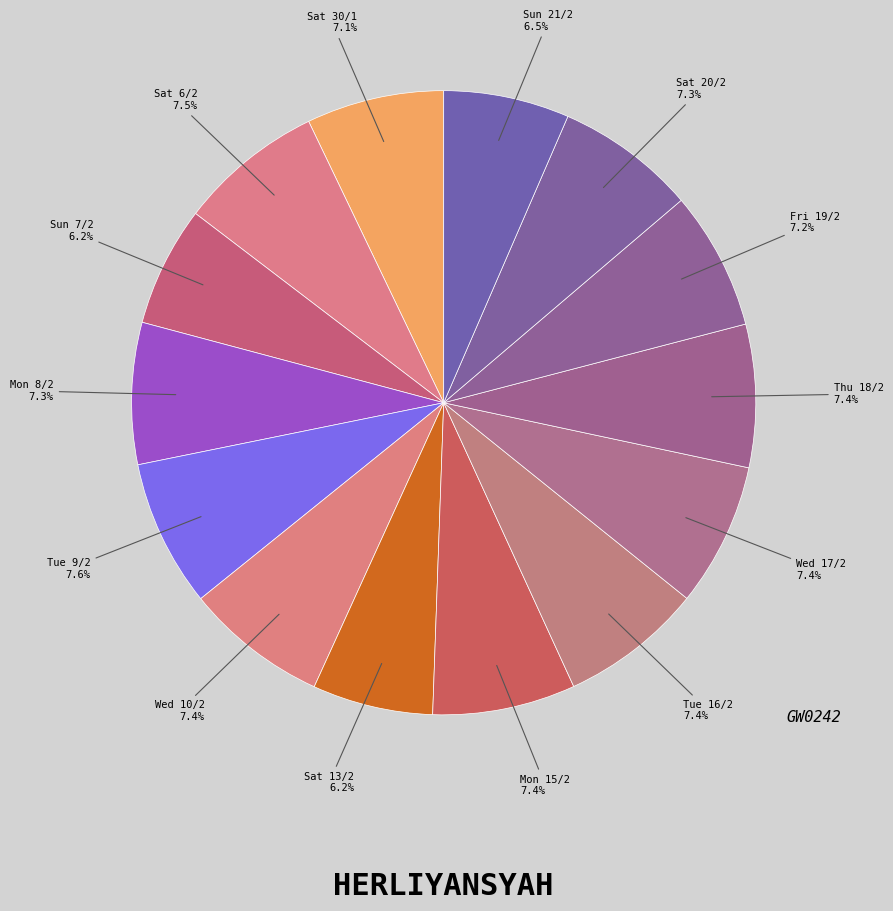

What is the ratio of the value at Sun 21/2 to the value at Sat 20/2?

0.9